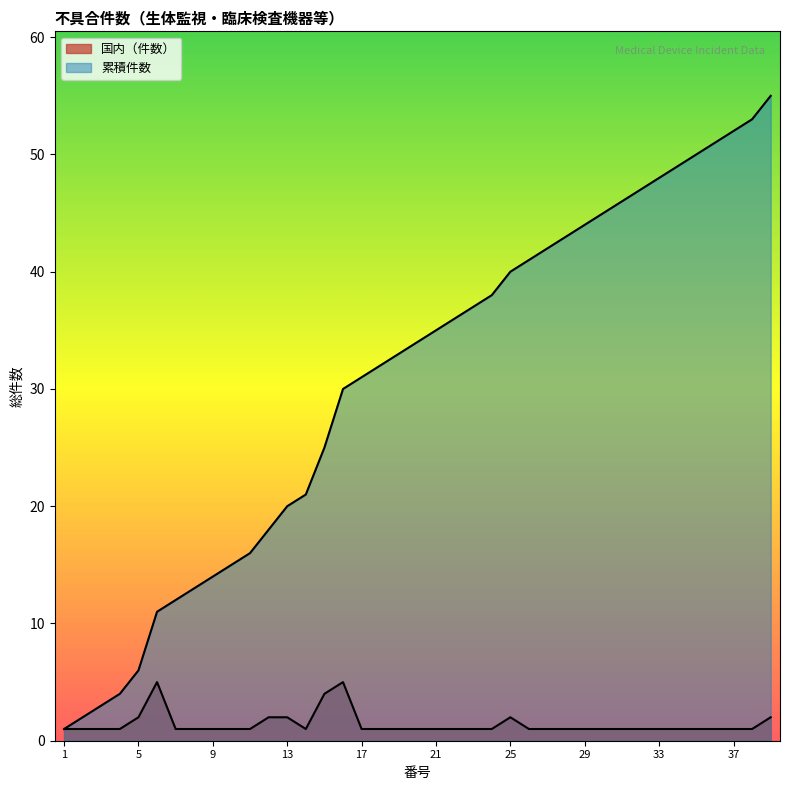

At which label is 国内 closest to 3?

5